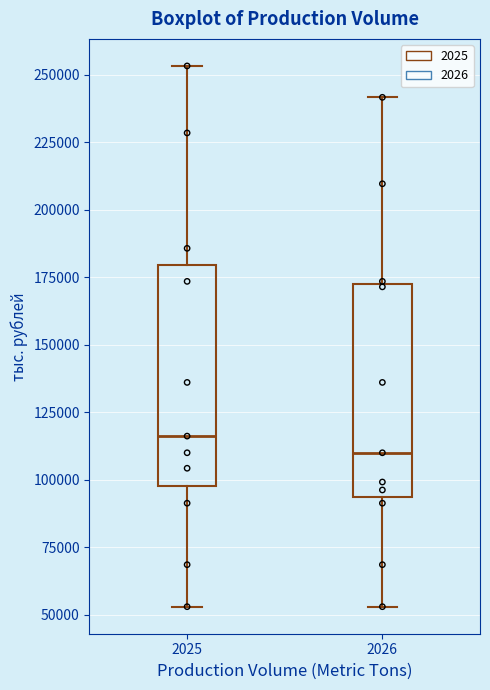

Which box's median line is the highest?

2025